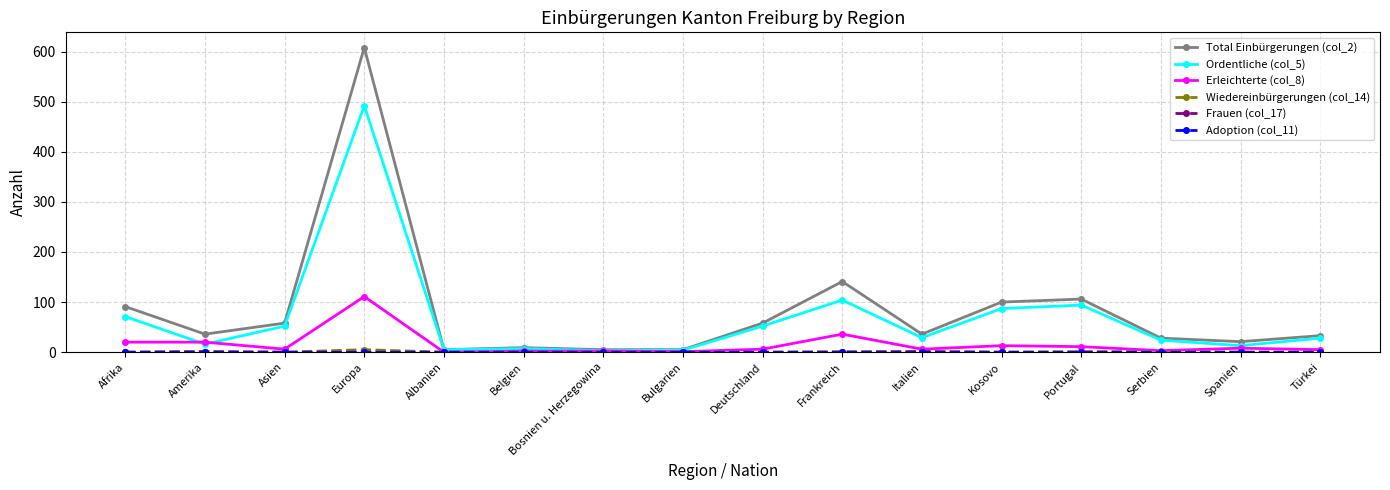

Between Albanien and Serbien, which series saw the biggest shift?

Total Einbürgerungen (col_2)